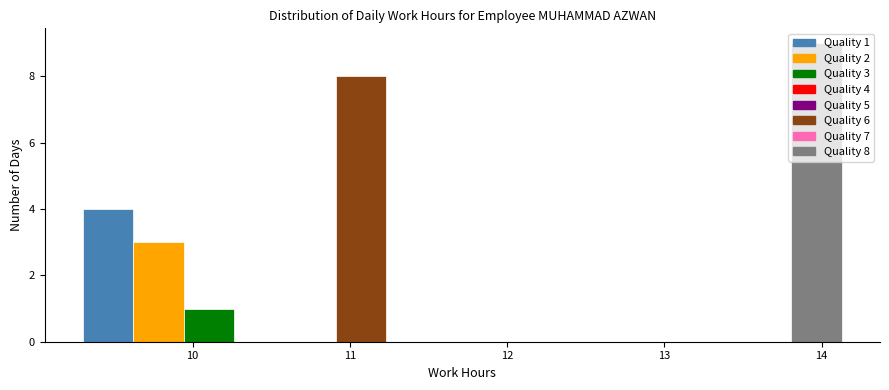

Around what value on the x-axis is the tallest bar? Give the approximate position of its centre, as read against the axis.

14.0